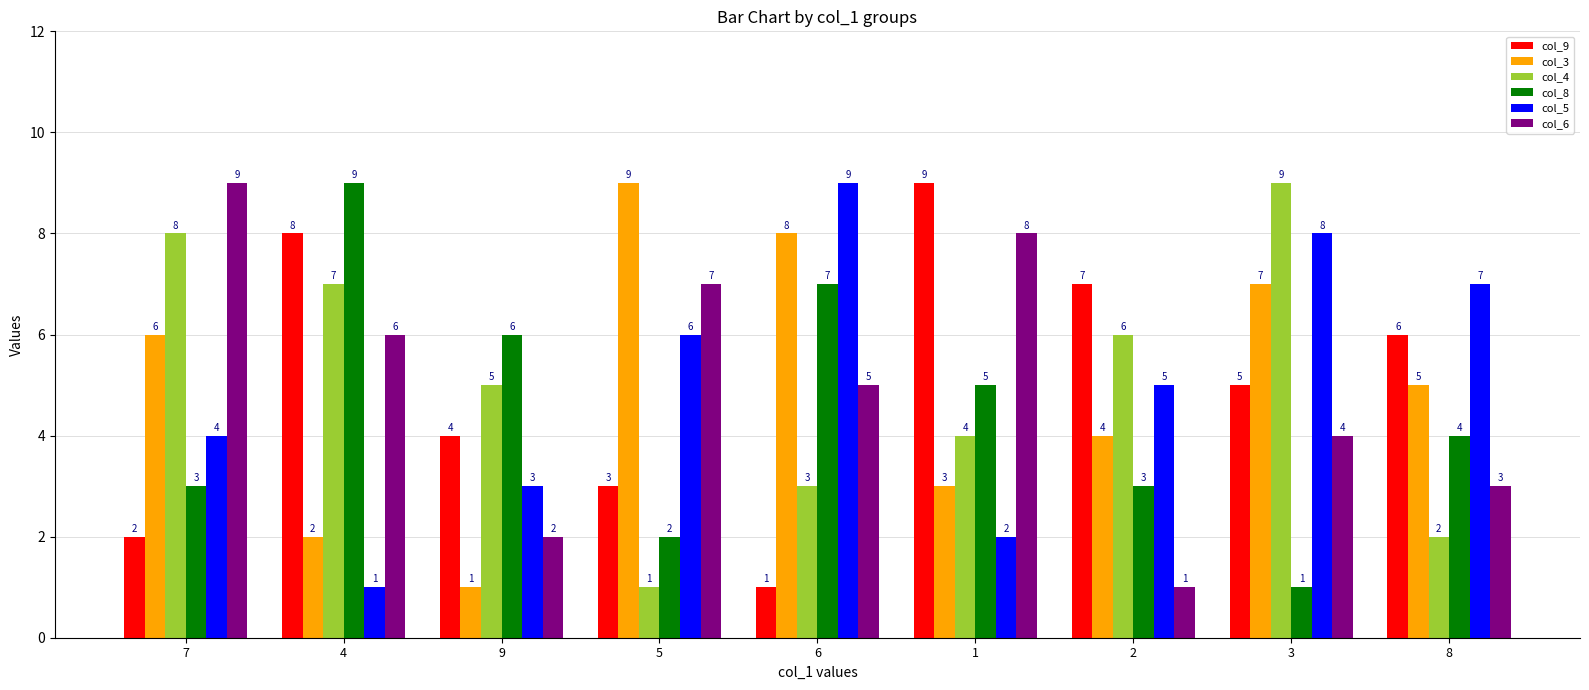

What are all the series names shown in the legend?

col_9, col_3, col_4, col_8, col_5, col_6